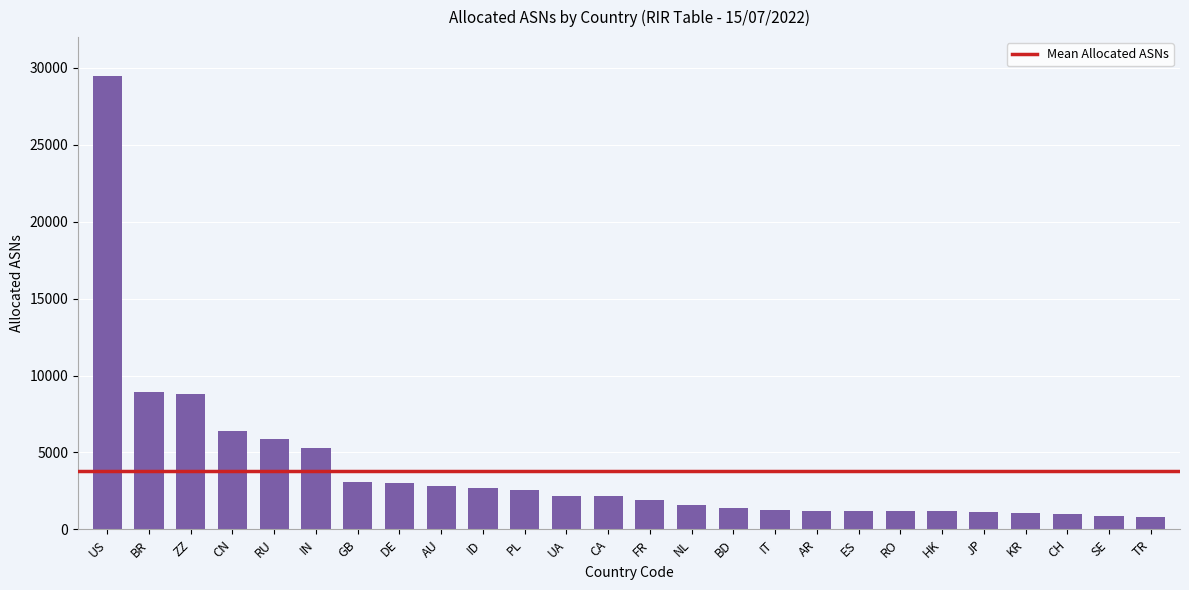

What is the difference between the maximum and minimum values?

28674